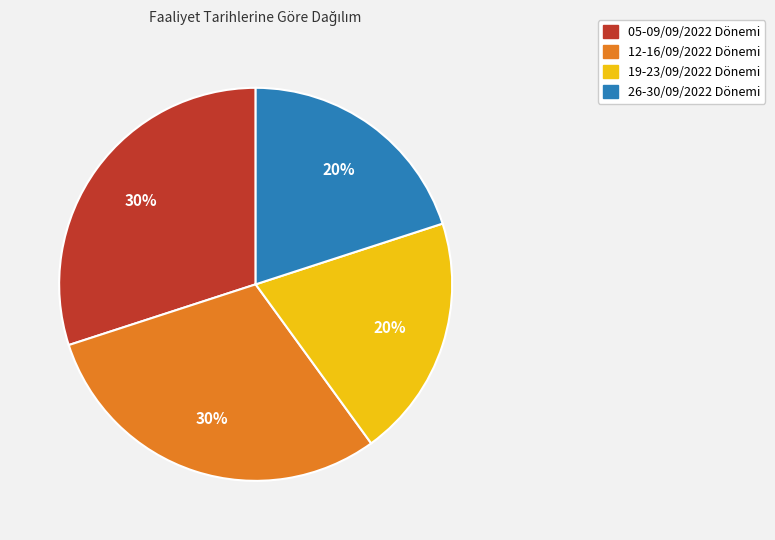

To the nearest percent, what is the difference between the 26-30/09/2022 and 05-09/09/2022 slice percentages?

10%